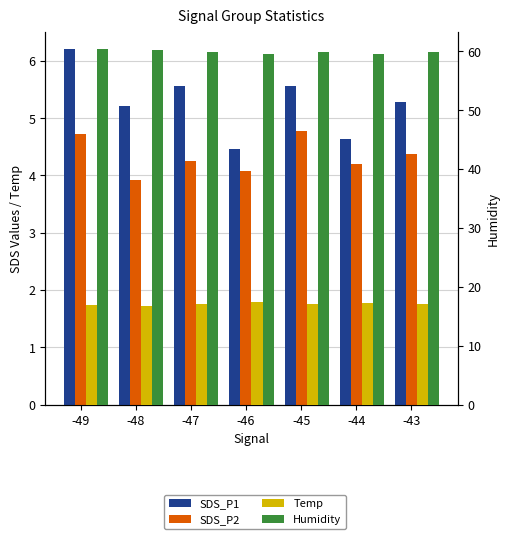

How many Humidity values are between 59 and 60?

5